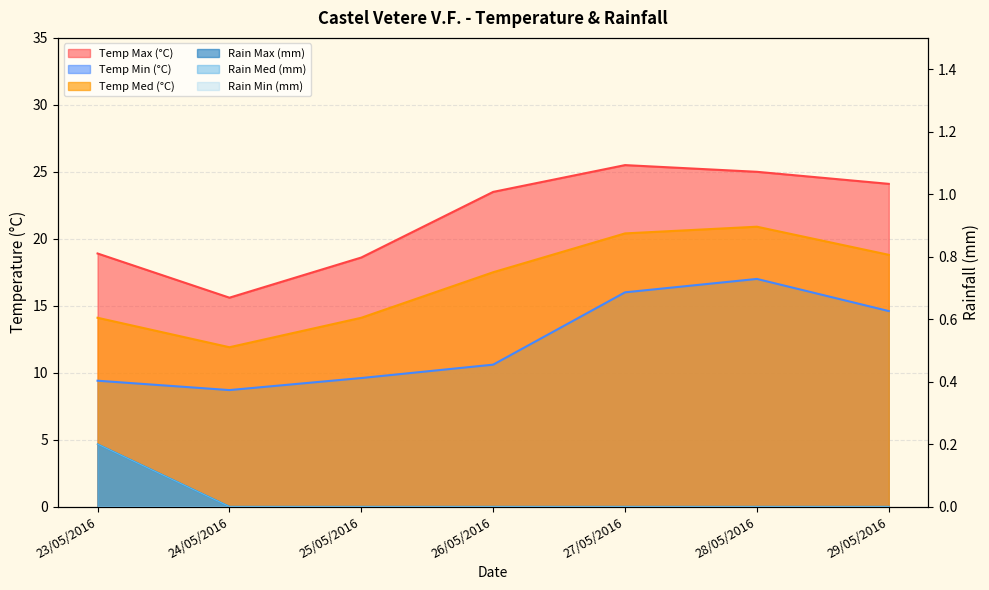

Rank the series at 28/05/2016 from lowest to highest value.

Rain Max (mm), Rain Med (mm), Temp Min (°C), Temp Med (°C), Temp Max (°C)